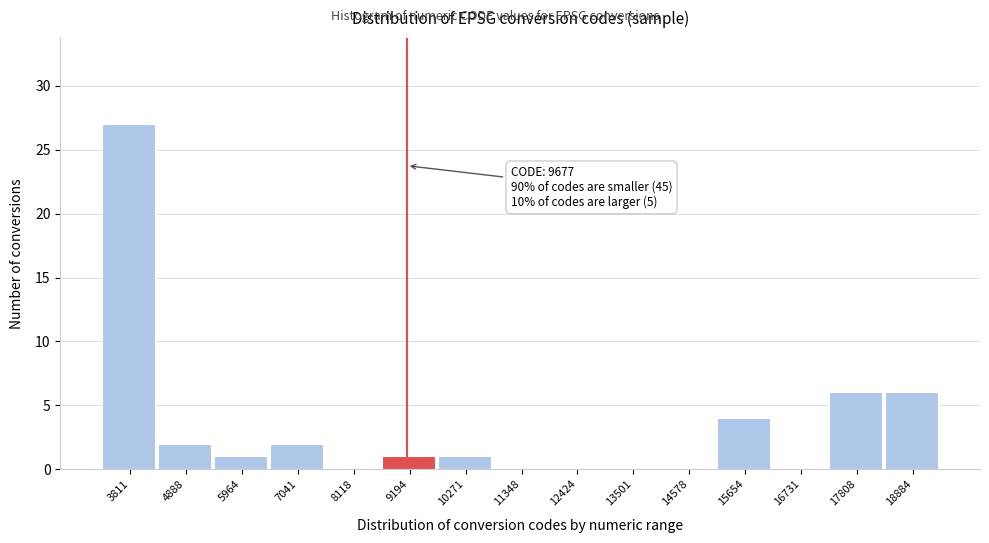

Reading left to right, list all the values displayed in this chart.

3811=27	4888=2	5964=1	7041=2	8118=0	9194=1	10271=1	11348=0	12424=0	13501=0	14578=0	15654=4	16731=0	17808=6	18884=6